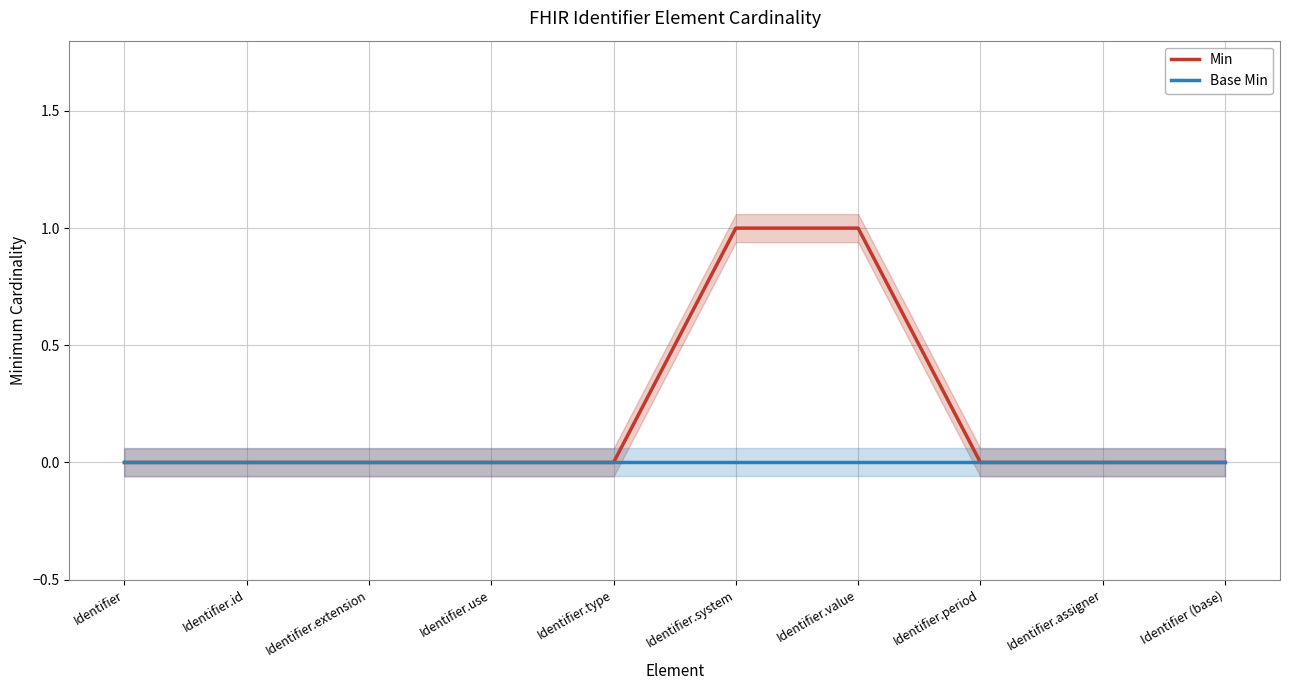

Which category has the highest value in the Base Min series?

Identifier